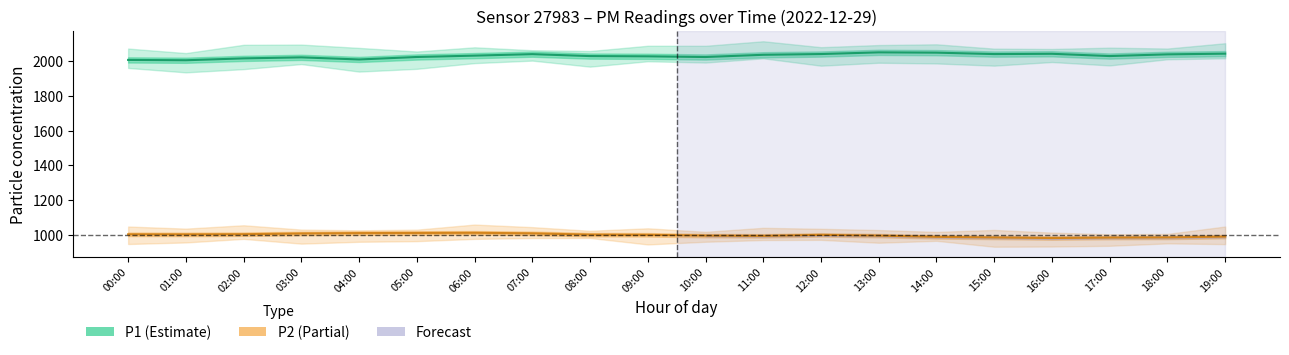

What is the label of the 10th point from the left?

09:00